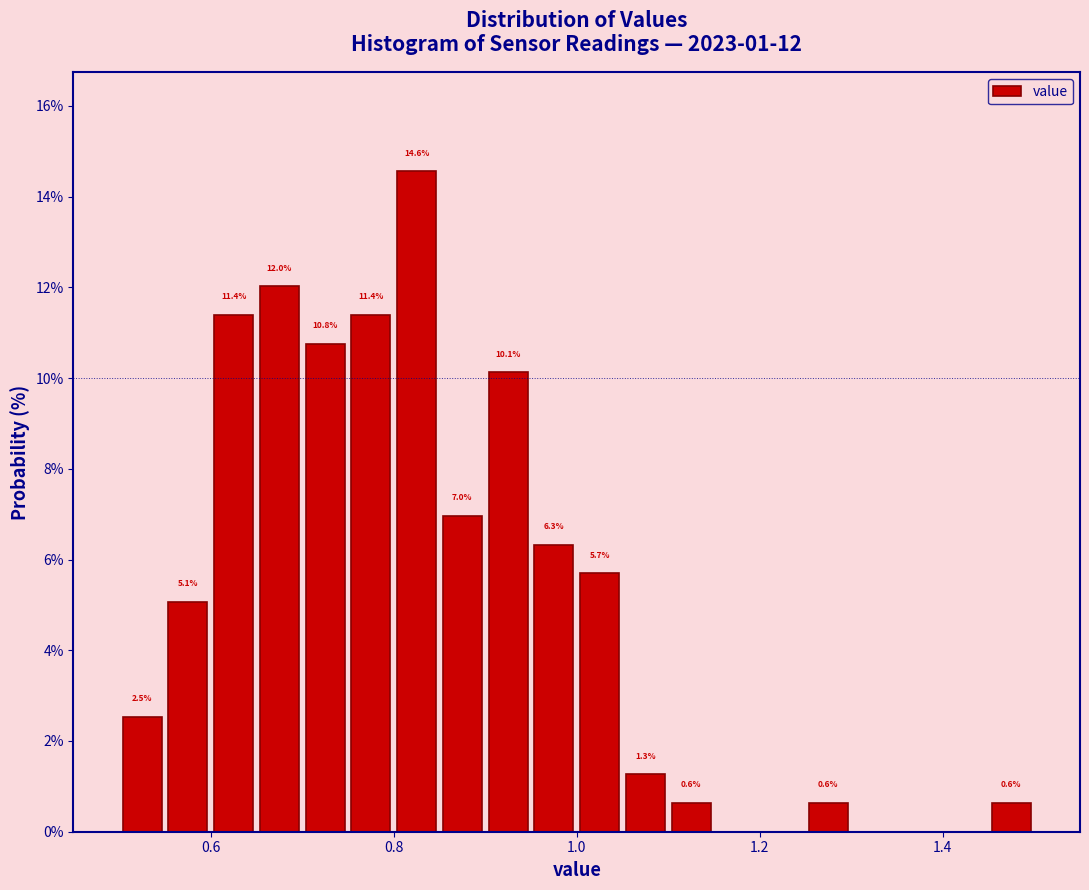

Around what value on the x-axis is the tallest bar? Give the approximate position of its centre, as read against the axis.

0.82